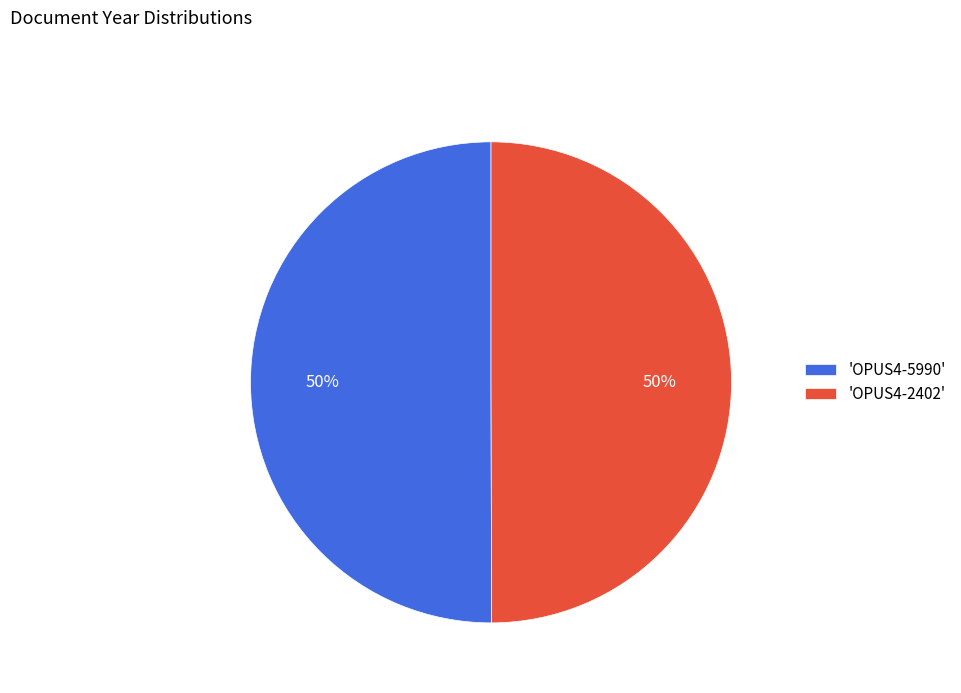

Do 'OPUS4-5990' and 'OPUS4-2402' together represent more than half of the pie?

Yes